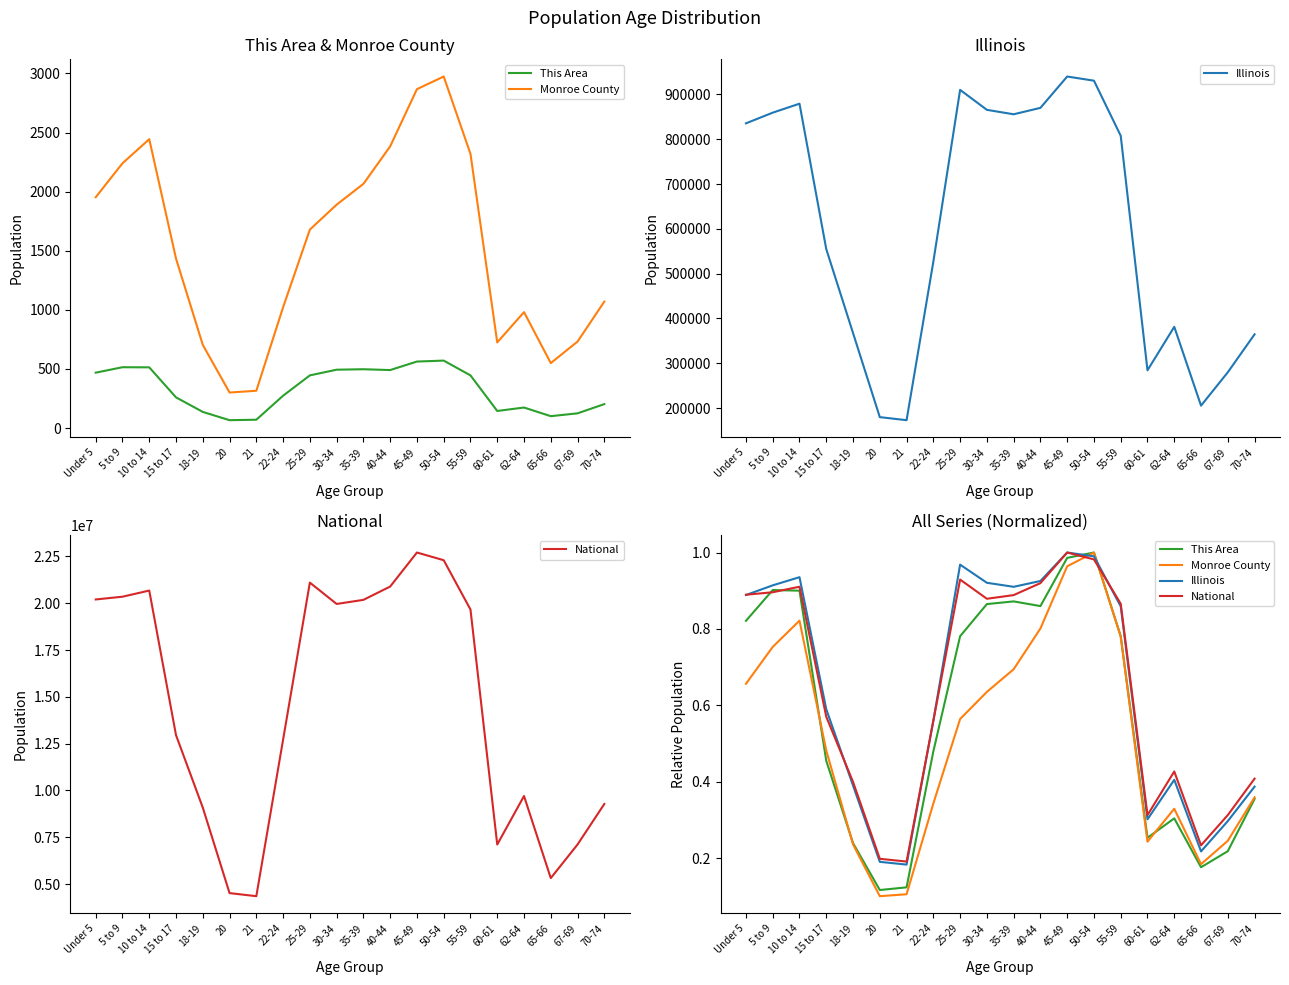

Reading left to right, extract all data points from this chart.

This Area: 0.8	0.9	0.9	0.5	0.2	0.1	0.1	0.5	0.8	0.9	0.9	0.9	1.0	1.0	0.8	0.3	0.3	0.2	0.2	0.4
Monroe County: 0.7	0.8	0.8	0.5	0.2	0.1	0.1	0.3	0.6	0.6	0.7	0.8	1.0	1.0	0.8	0.2	0.3	0.2	0.2	0.4
Illinois: 0.9	0.9	0.9	0.6	0.4	0.2	0.2	0.6	1.0	0.9	0.9	0.9	1.0	1.0	0.9	0.3	0.4	0.2	0.3	0.4
National: 0.9	0.9	0.9	0.6	0.4	0.2	0.2	0.6	0.9	0.9	0.9	0.9	1.0	1.0	0.9	0.3	0.4	0.2	0.3	0.4